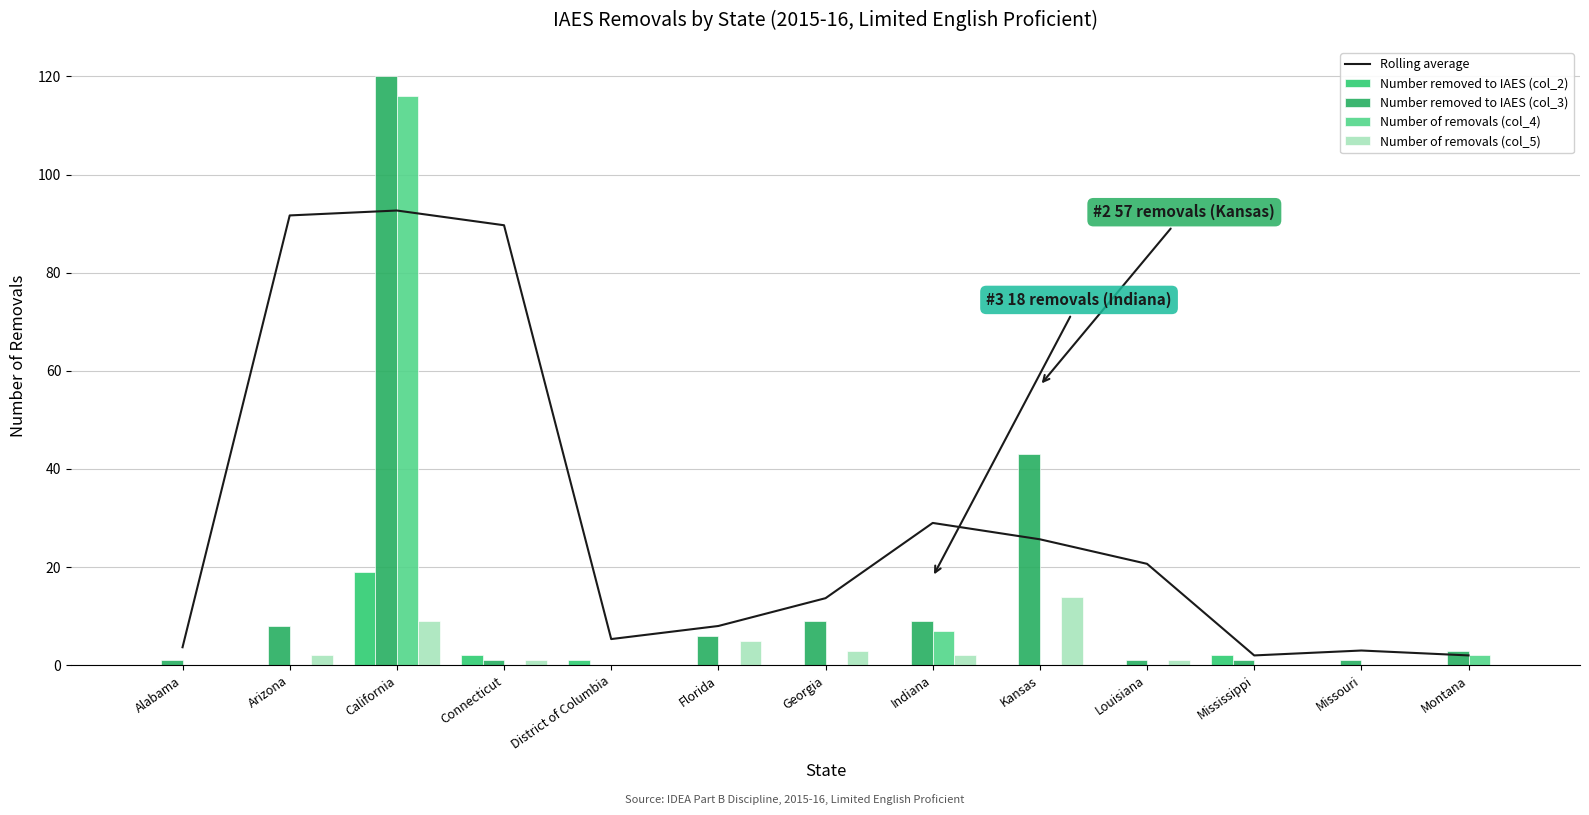

The value of Number removed to IAES (col_3) at Connecticut is 1.8. True or false?

False